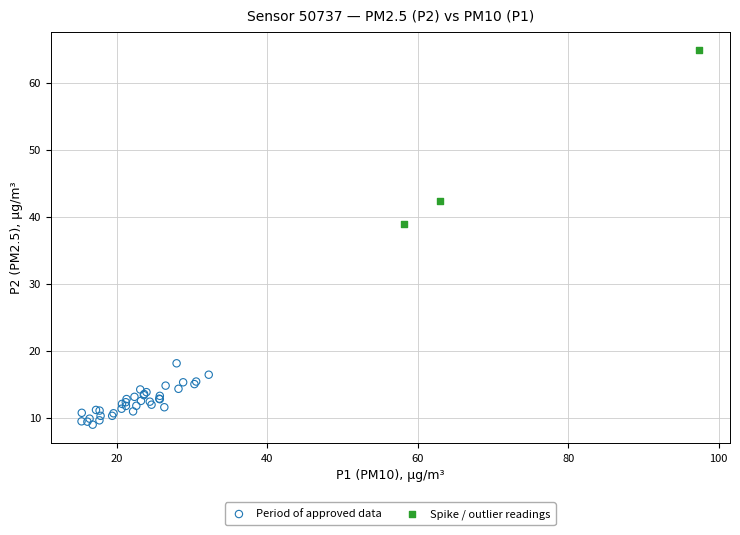

Which series contains the highest Y value?

Spike / outlier readings